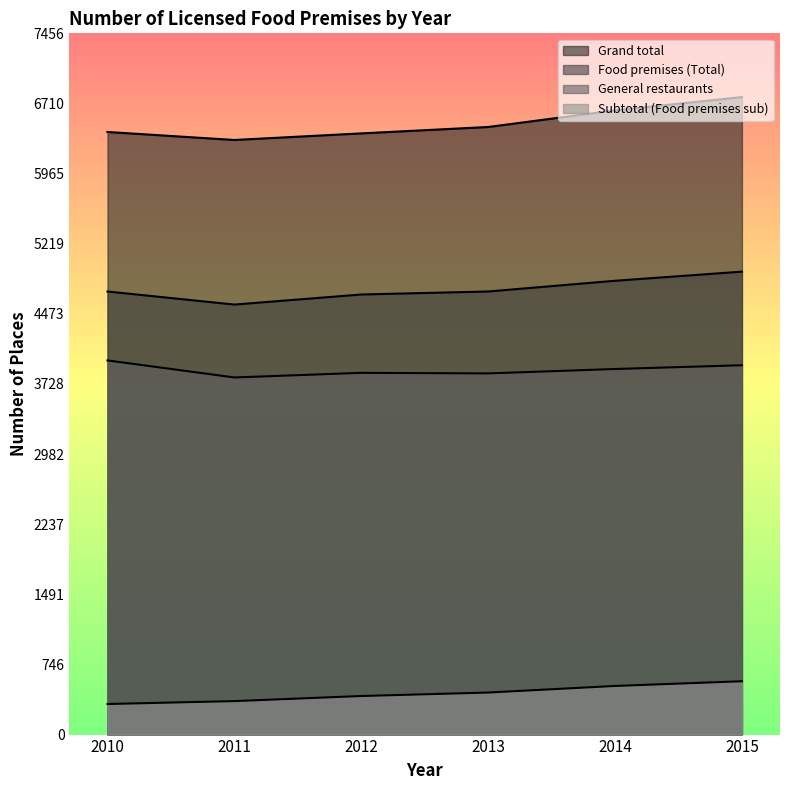

List the series in order of their peak value, highest first.

Grand total, Food premises (Total), General restaurants, Subtotal (Food premises sub)